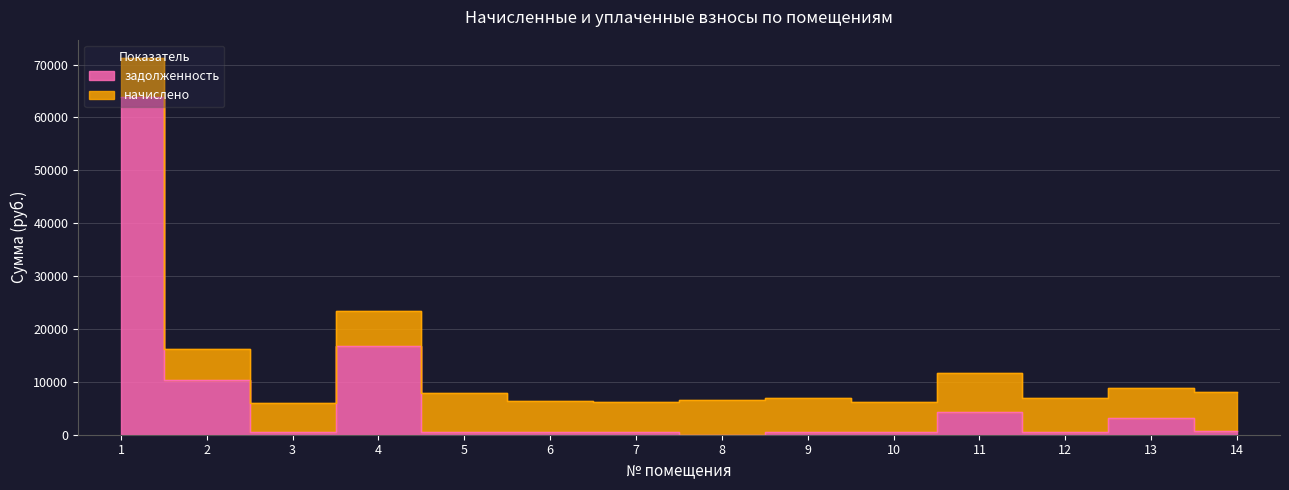

What is the sum of all values?

102789.0